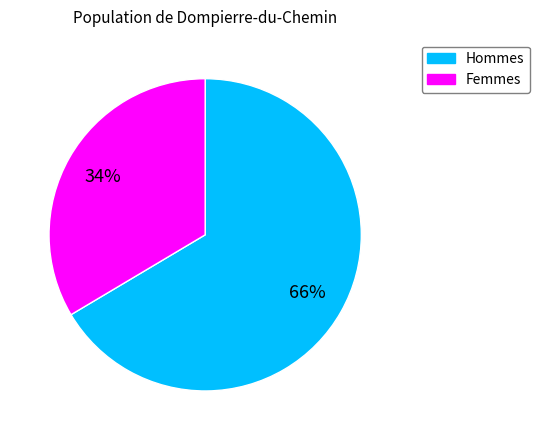

Is there any slice that represents more than half of the pie?

Yes